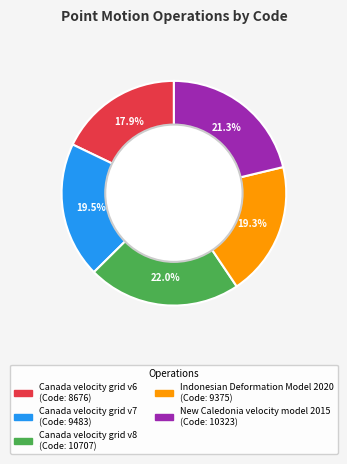

True or false: Canada velocity grid v6 accounts for 7% of the total.

False